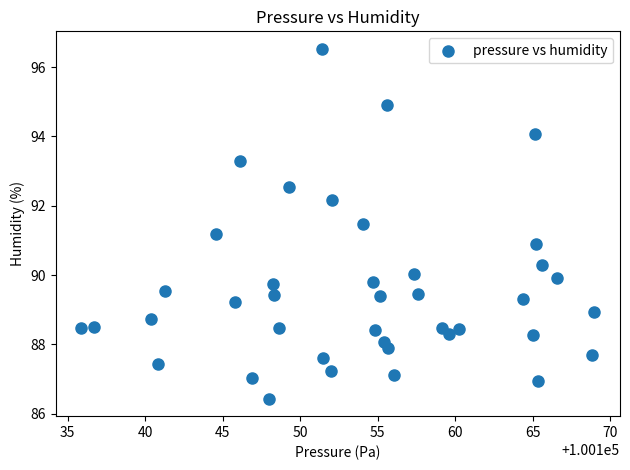

What is the range of Y values (max minus min)?

10.1